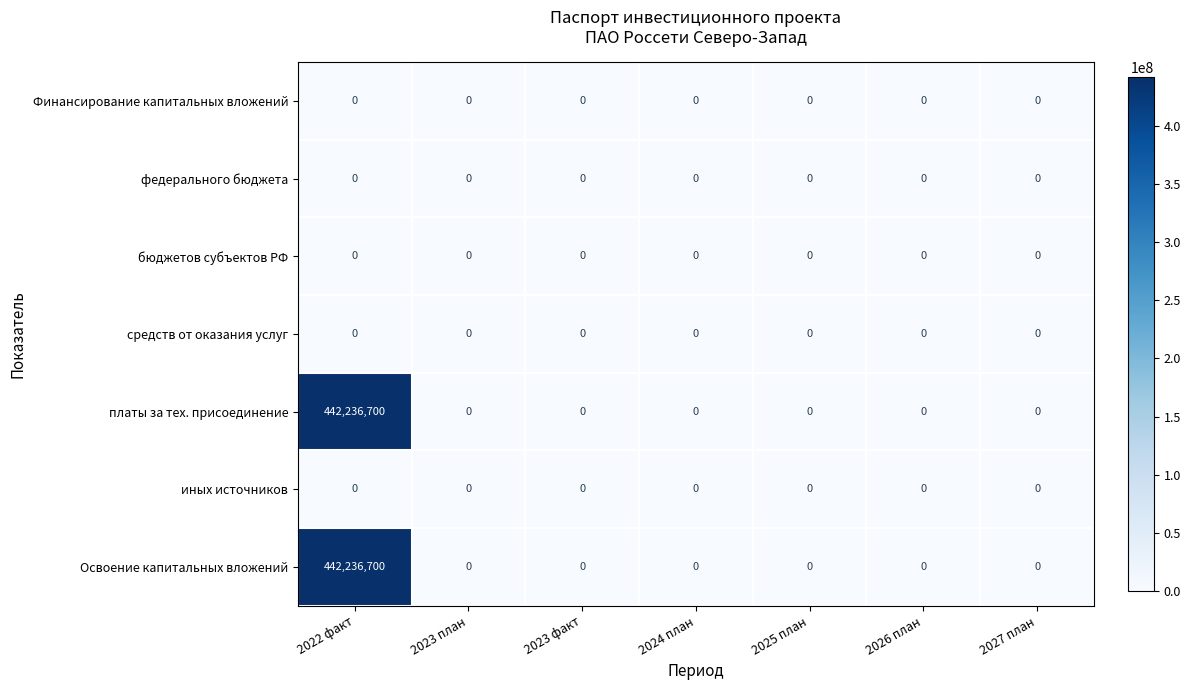

What is the maximum value shown in the chart?

442236700